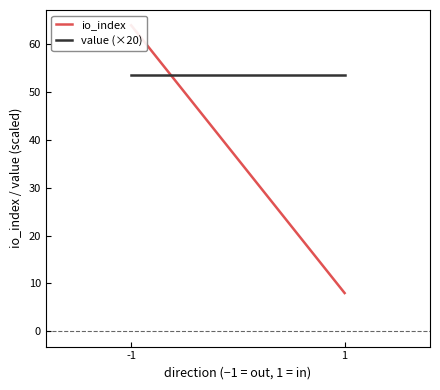

Count the number of data series in this chart.

2